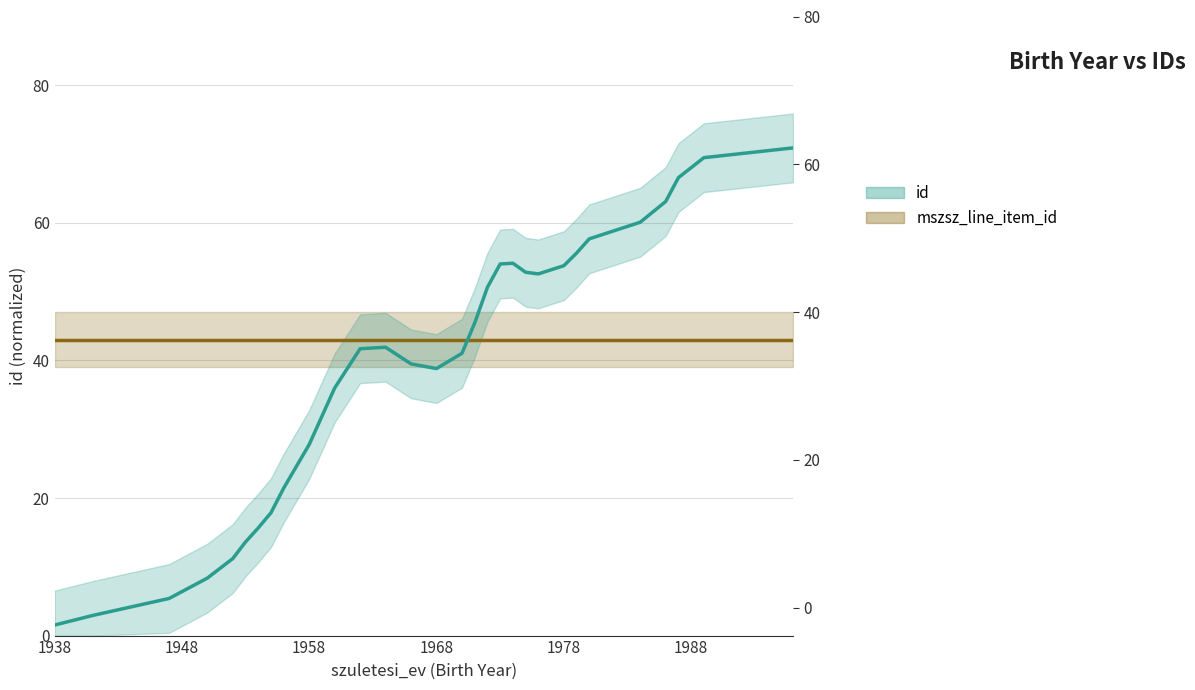

True or false: mszsz_line_item_id has more than 1 interior local peaks.

False